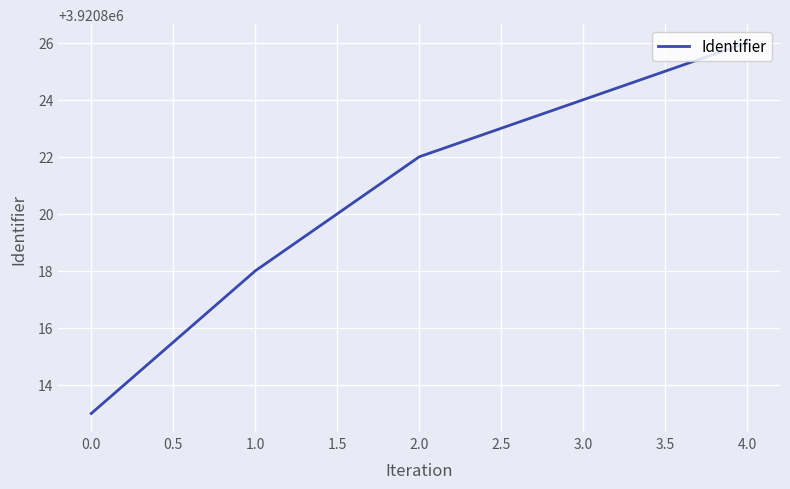

Rank the categories by value from highest to lowest.

4.0, 3.0, 2.0, 1.0, 0.0